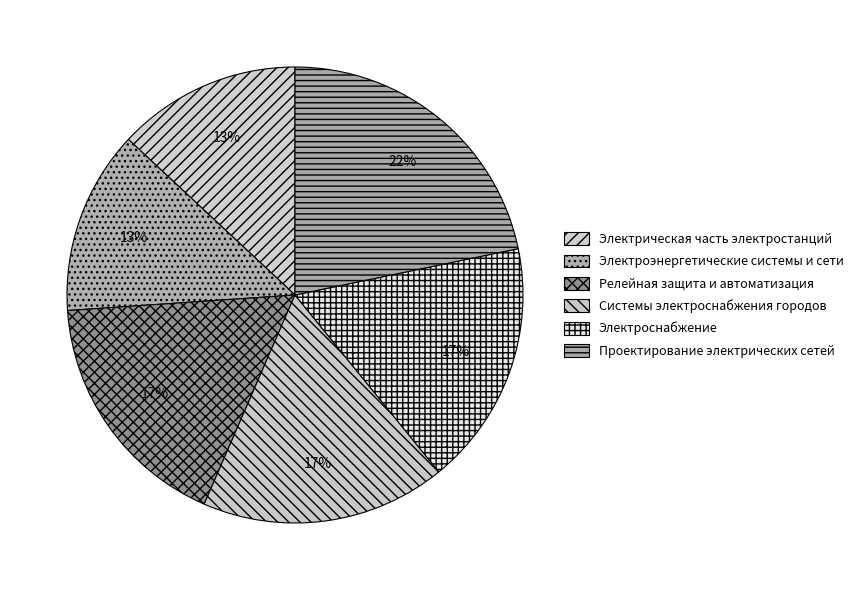

Combined, do Электрическая часть электростанций and Системы электроснабжения городов account for over 50%?

No